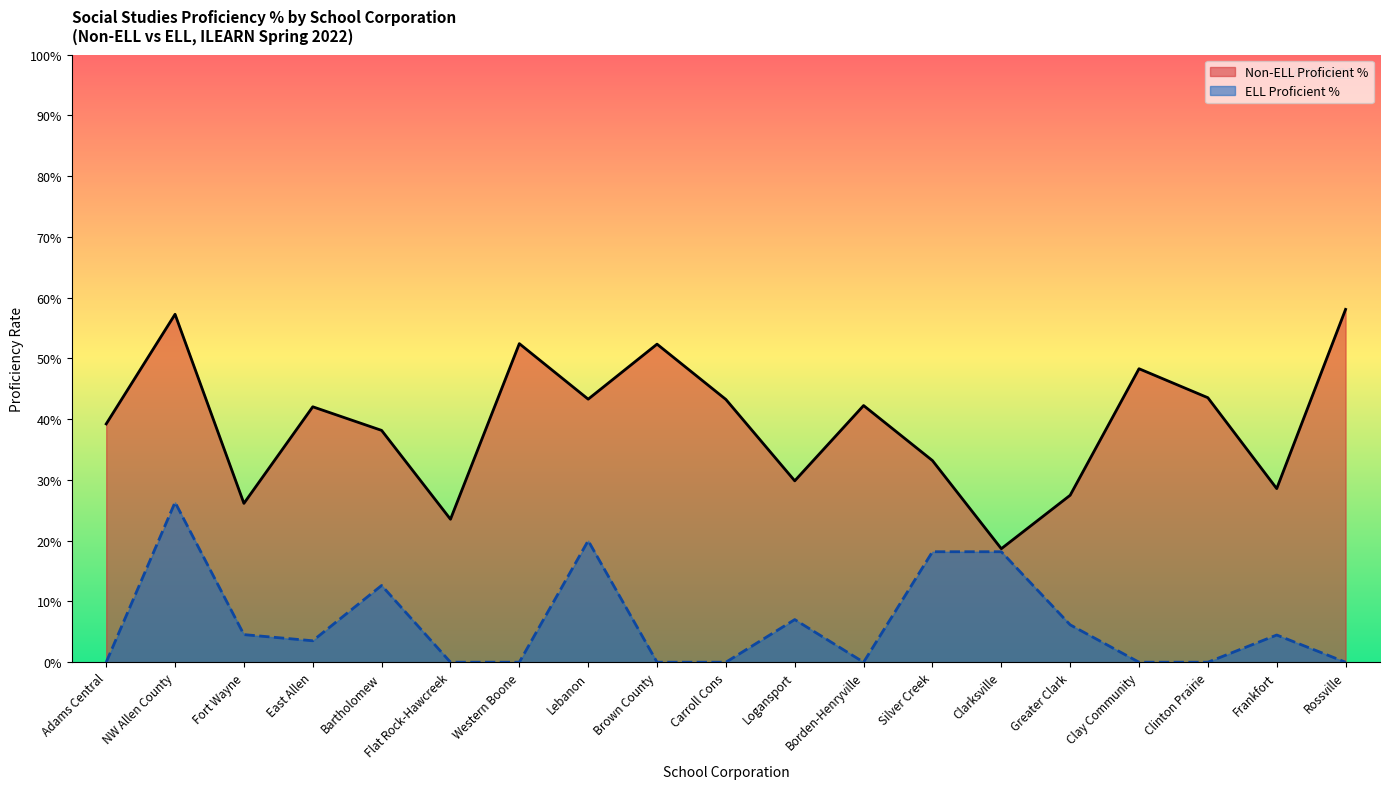

How many interior local peaks does the ELL Proficient % series have?

5